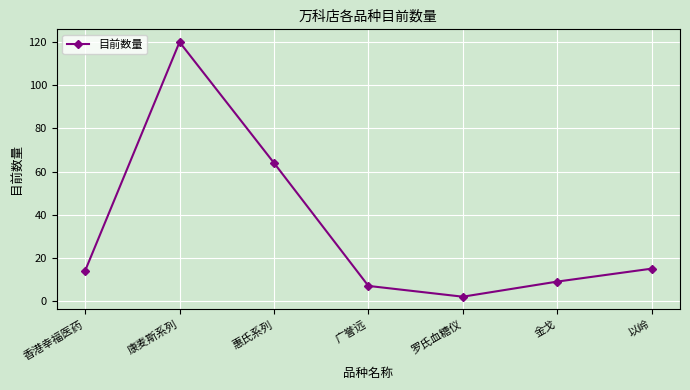

Reading right to left, transcribe all the data shown in this chart.

15	9	2	7	64	120	14